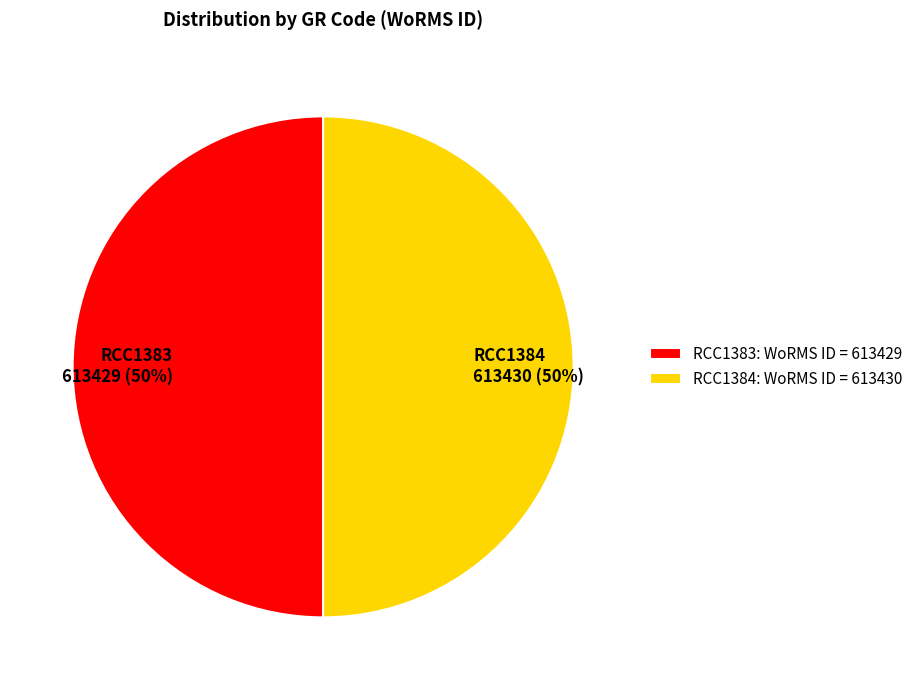

Count the number of slices in the pie.

2